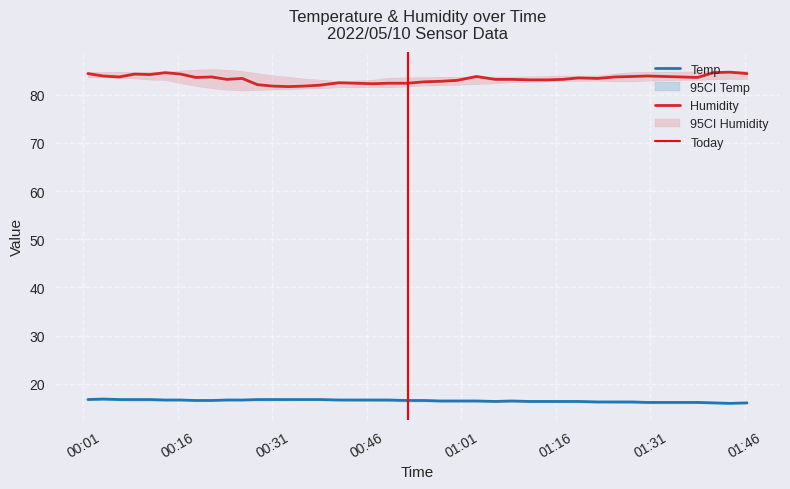

How many categories are shown in the chart?

40